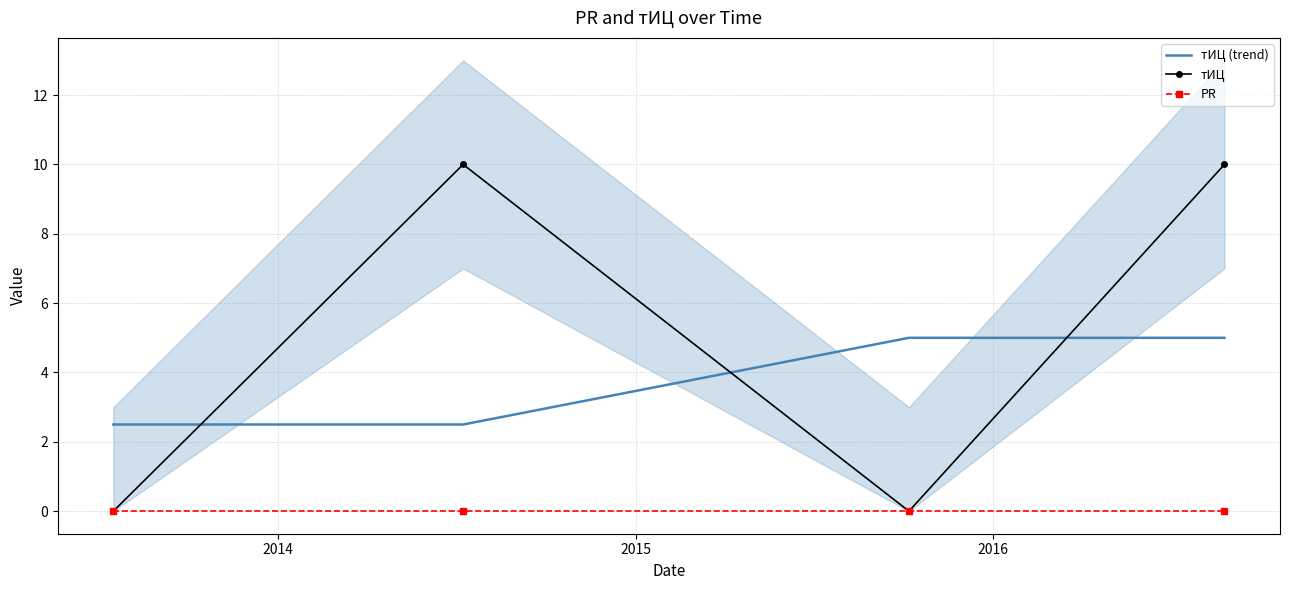

How many times do тИЦ and тИЦ (trend) cross each other?

3